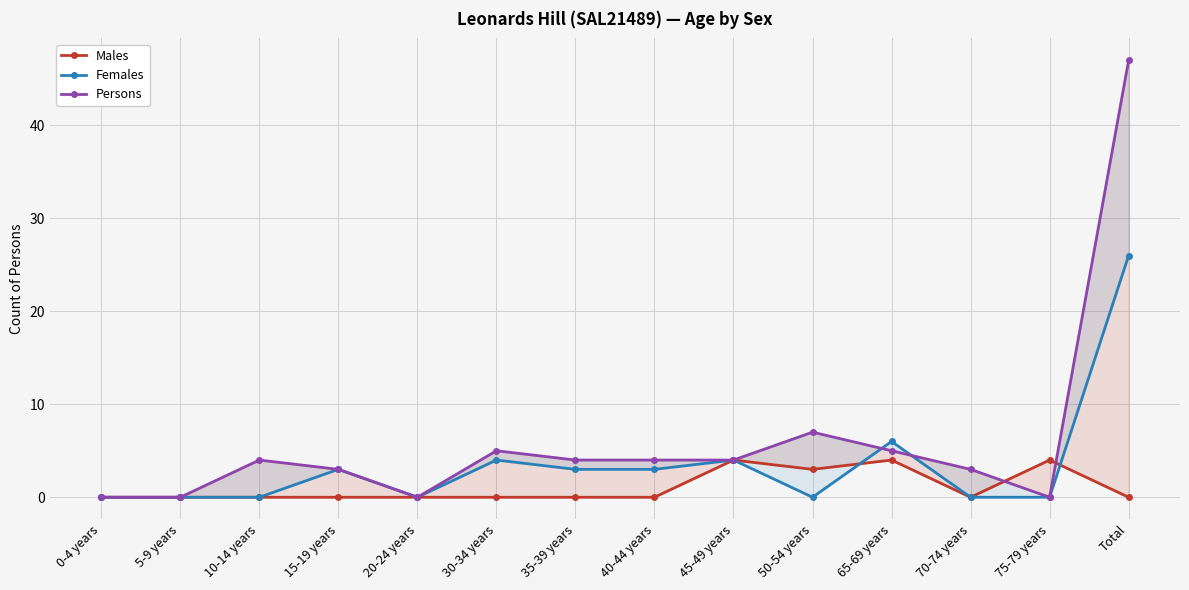

How many interior local valleys does the Males series have?

2